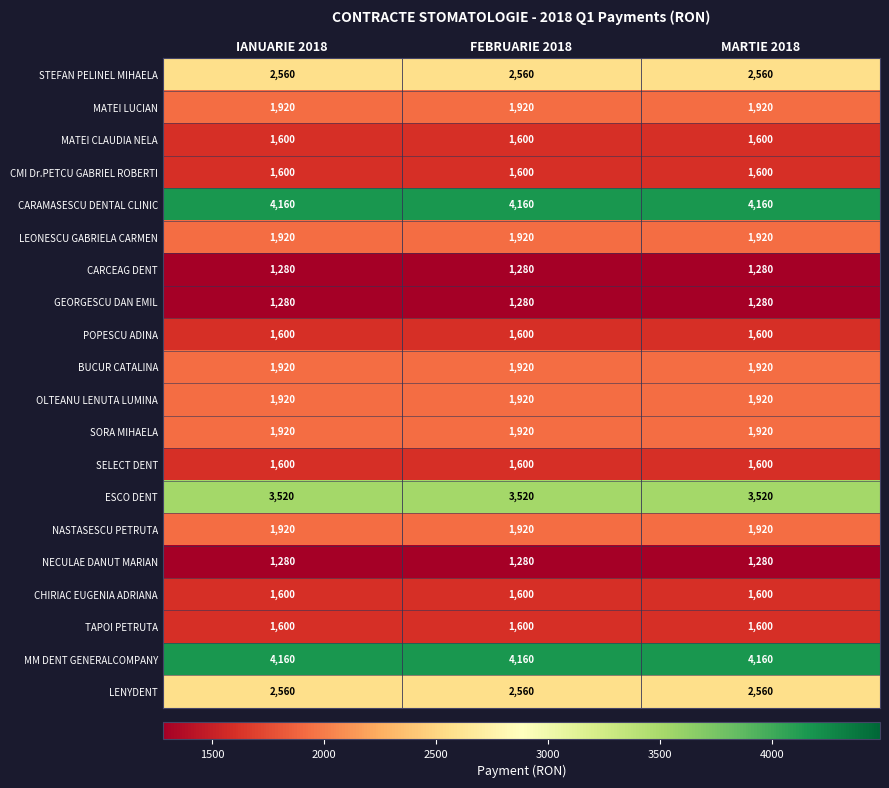

What is the difference between the highest and lowest values at FEBRUARIE 2018?

2880